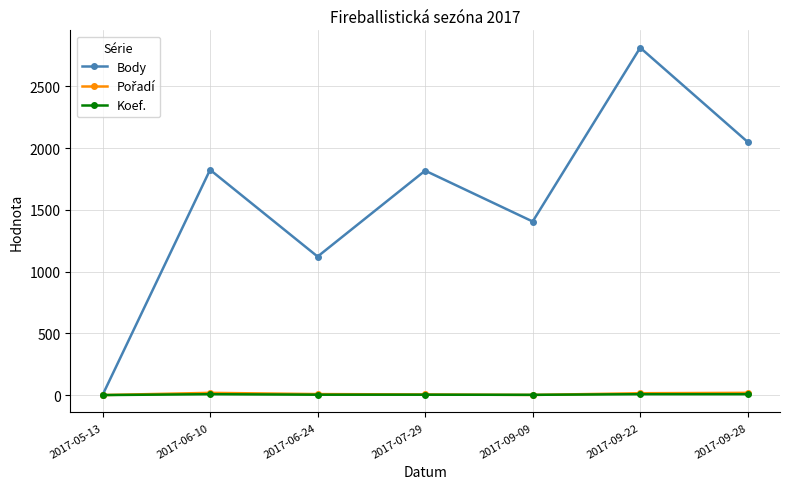

At which label does Body reach its minimum?

2017-05-13